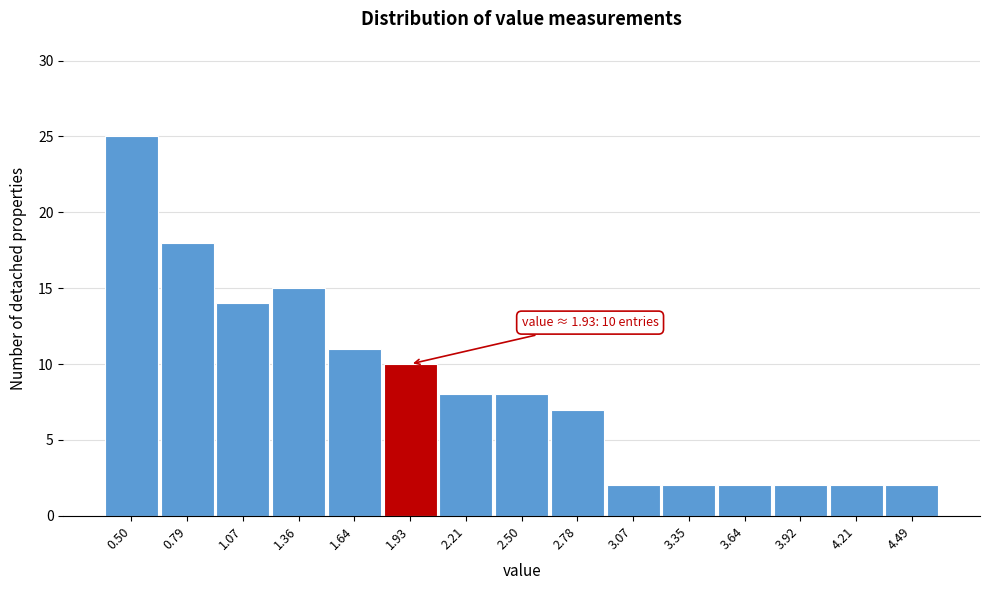

Reading right to left, list all the values displayed in this chart.

2	2	2	2	2	2	7	8	8	10	11	15	14	18	25